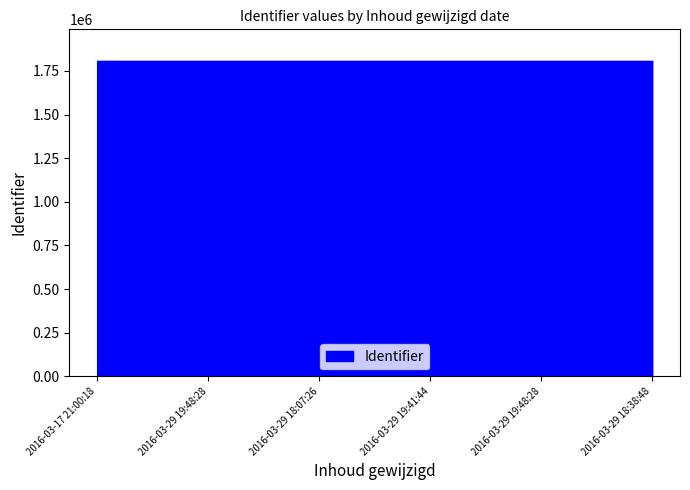

Reading left to right, extract all data points from this chart.

2016-03-17 21:00:18=1807389	2016-03-29 19:48:28=1807390	2016-03-29 18:07:26=1807397	2016-03-29 19:41:44=1807398	2016-03-29 19:48:28=1807399	2016-03-29 18:38:48=1807392